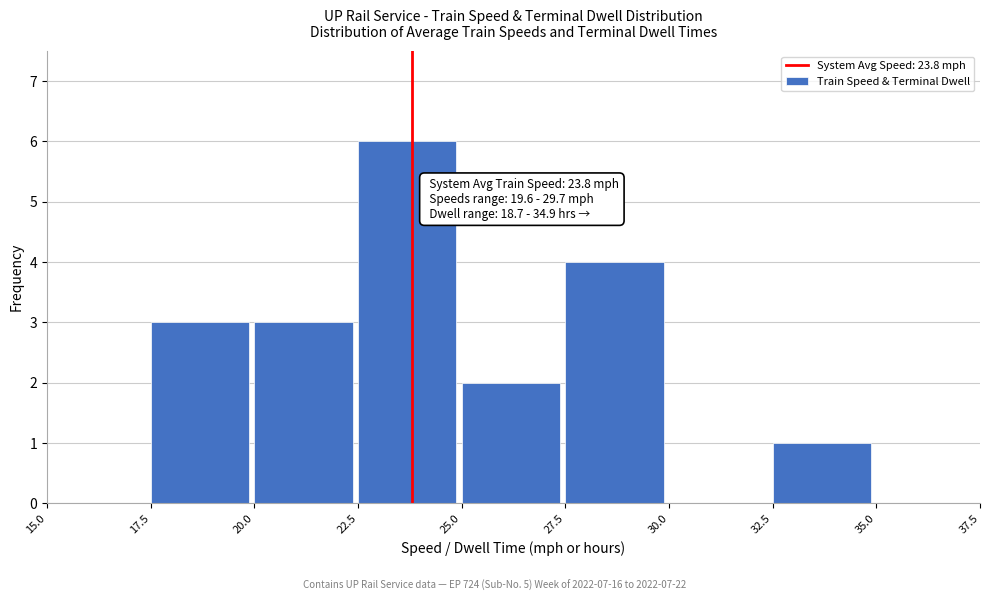

Over which range of the x-axis is the bar tallest?

22.5 to 25.0